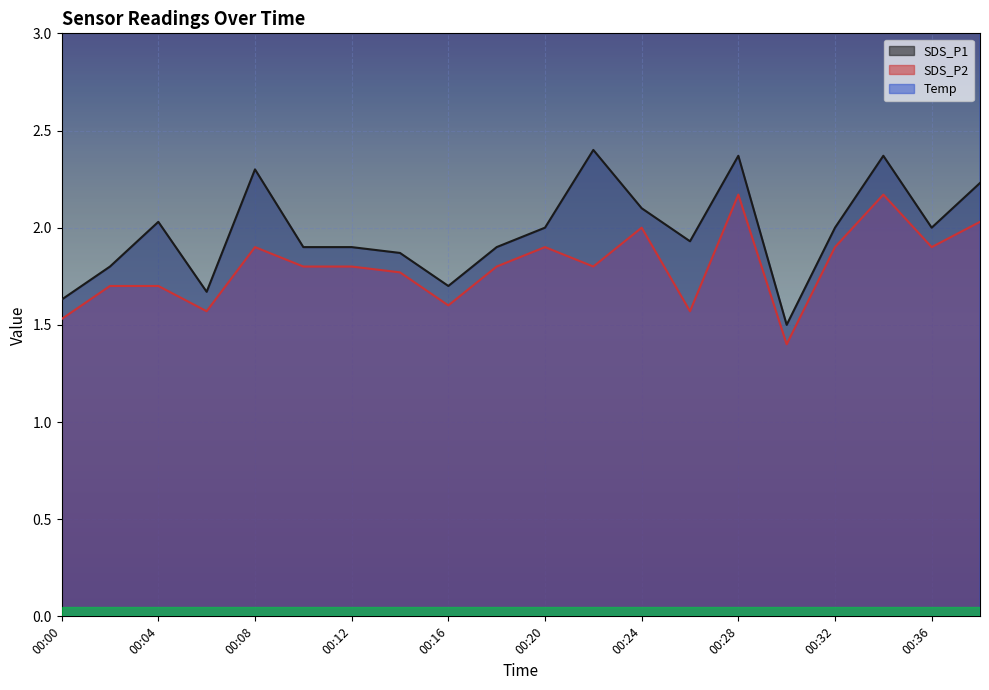

What is the difference between the maximum and second lowest values in the Temp series?

0.5